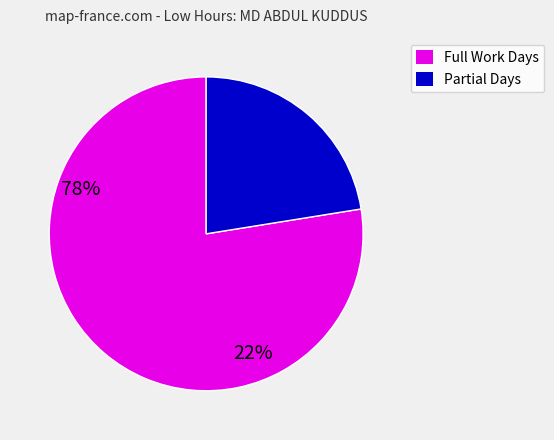

How many slices are in this pie chart?

2